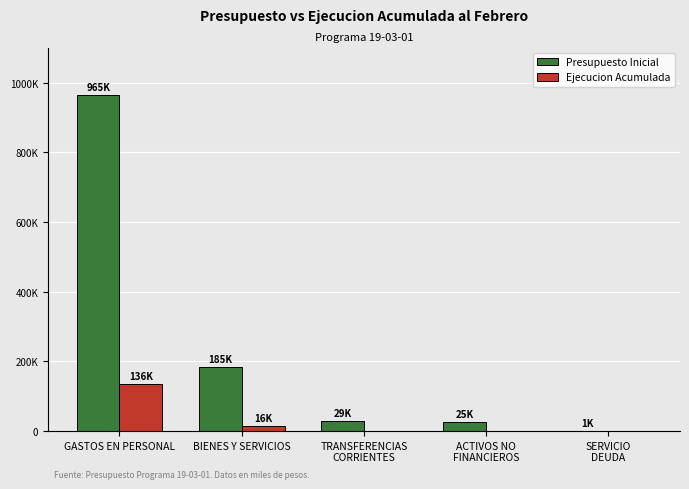

At TRANSFERENCIAS
CORRIENTES, list the series in order from largest to smallest.

Presupuesto Inicial, Ejecucion Acumulada